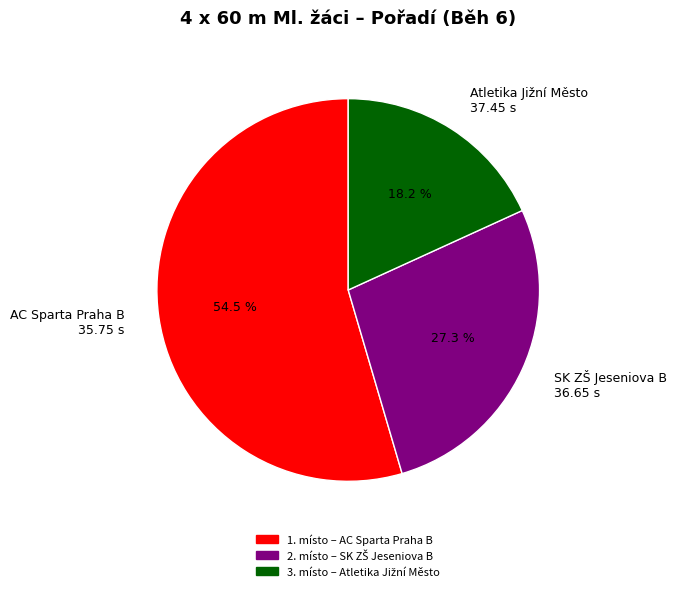

Which slice is the largest?

AC Sparta Praha B 35.75 s